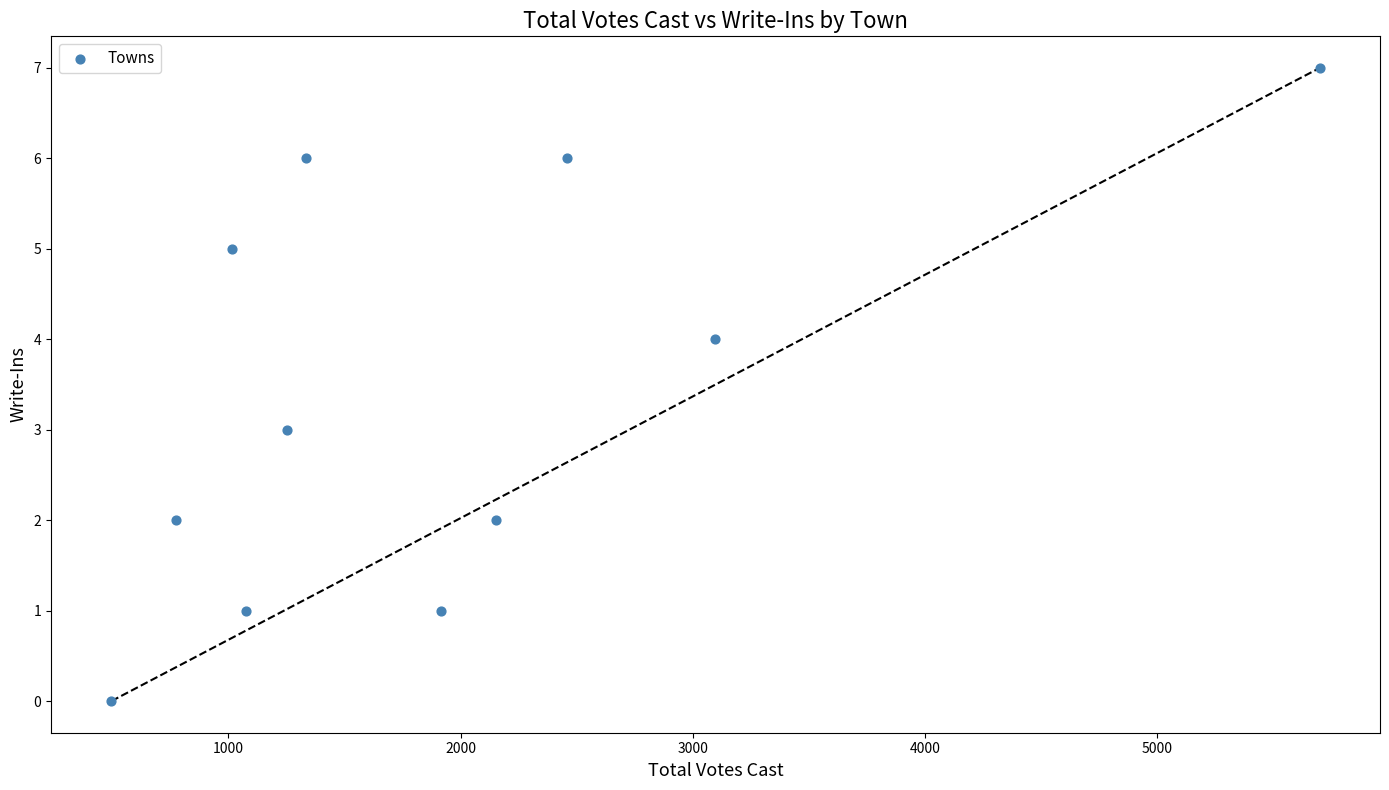

What is the range of X values (max minus min)?

5203